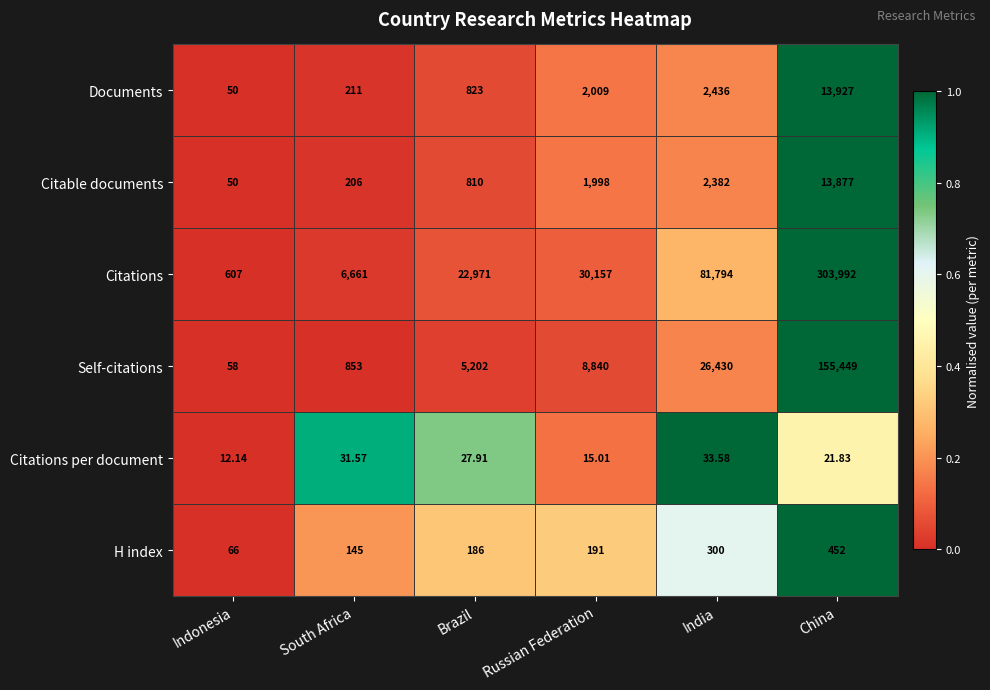

Between Indonesia and South Africa, which series saw the biggest shift?

Citations